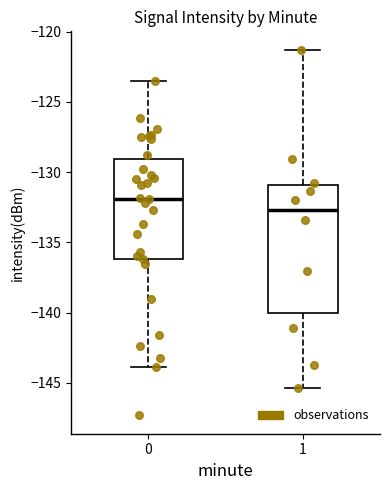

Comparing the boxes themselves (not the whiskers), which one is the tallest?

1